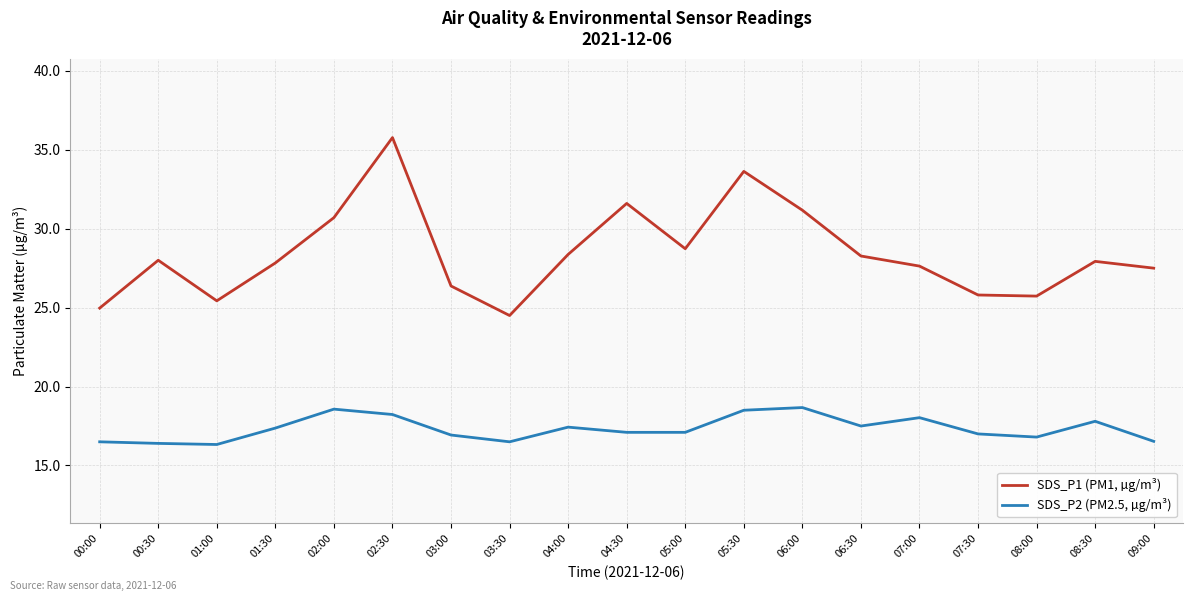

Count the number of categories in the chart.

19